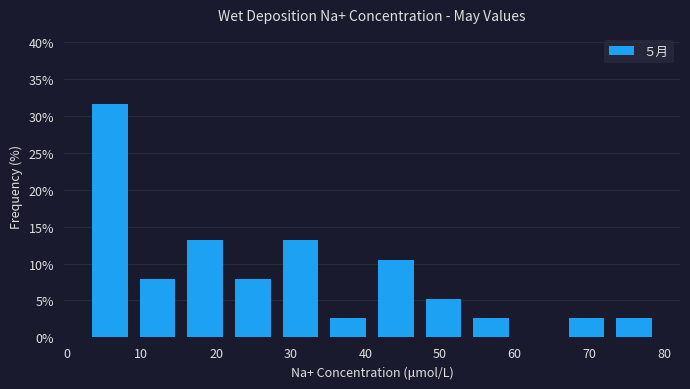

How tall is the bar that spans 15 to 22 on the x-axis? Neither the bar edges nor the heights are printed on the chart, so give them approximately, as read against the axes.

13.0